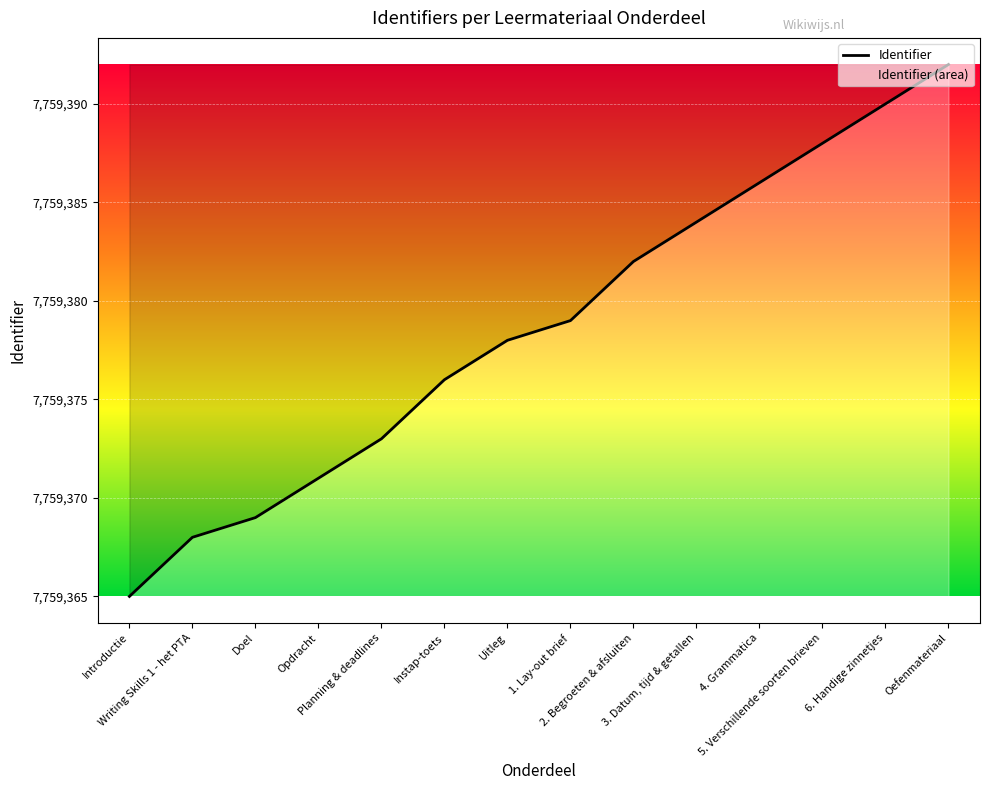

Reading left to right, what are all the values shown in this chart?

7759365	7759368	7759369	7759371	7759373	7759376	7759378	7759379	7759382	7759384	7759386	7759388	7759390	7759392